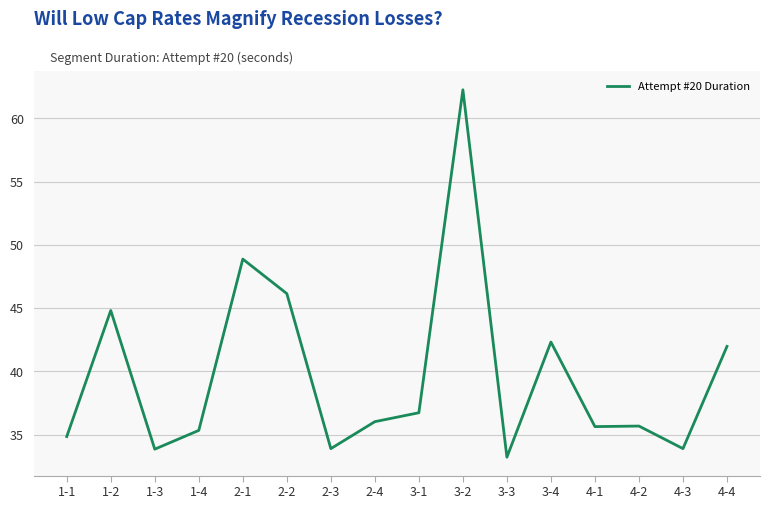

What is the minimum value shown in the chart?

33.2